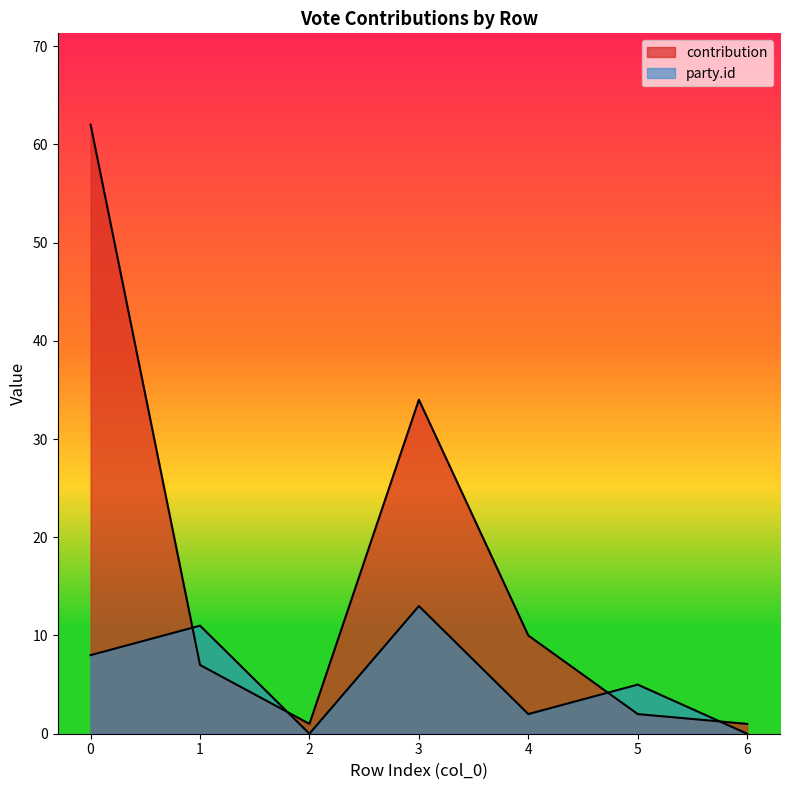

Reading left to right, what are all the values shown in this chart?

contribution: 0=62	1=7	2=1	3=34	4=10	5=2	6=1
party_id: 0=8	1=11	2=0	3=13	4=2	5=5	6=0